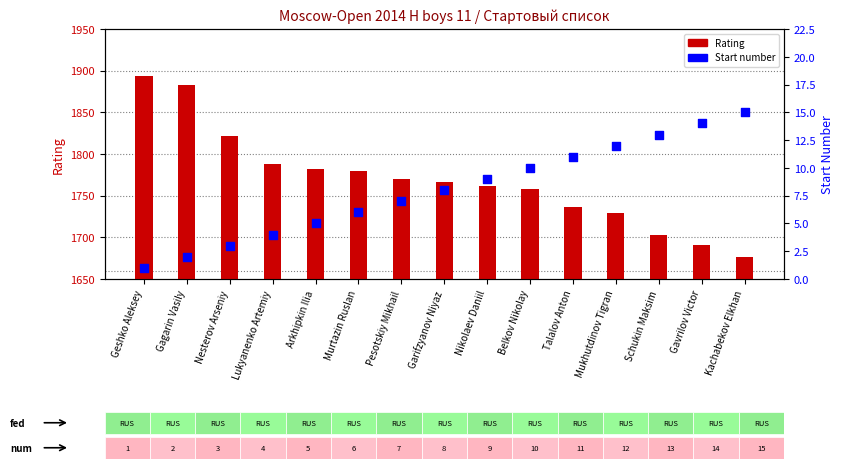

Which series has the largest Y range (max minus min)?

Rating